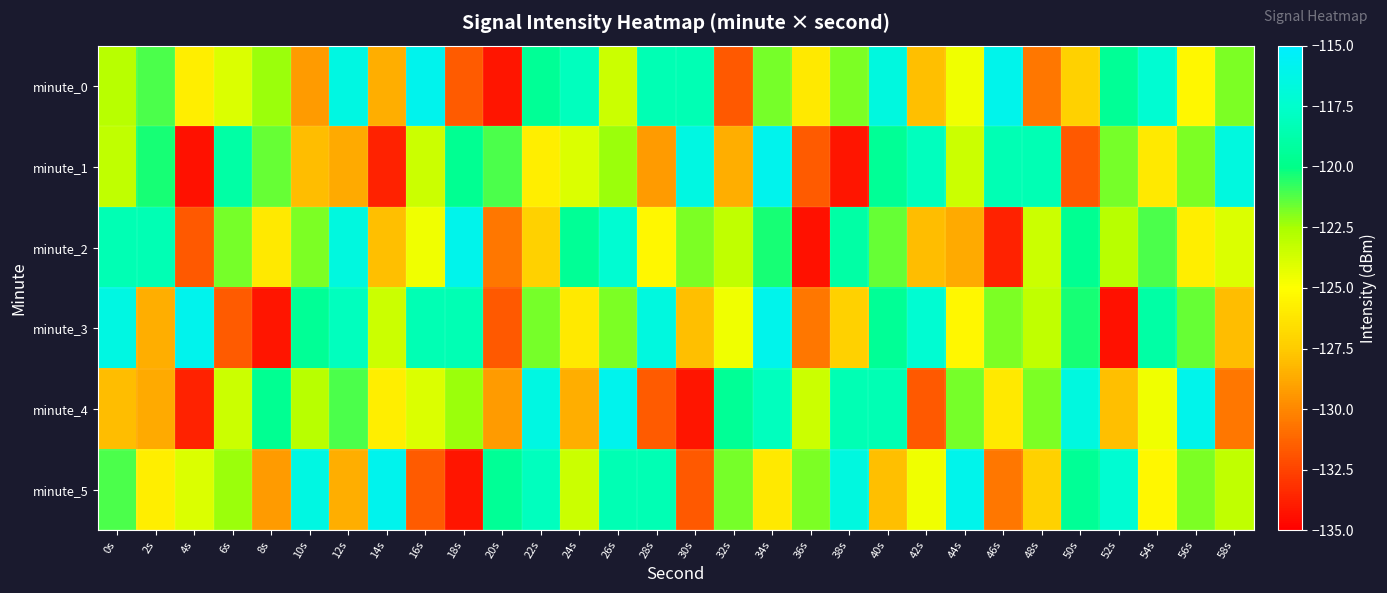

At 52s, list the series in order from smallest to largest.

minute_3, minute_4, minute_2, minute_1, minute_0, minute_5